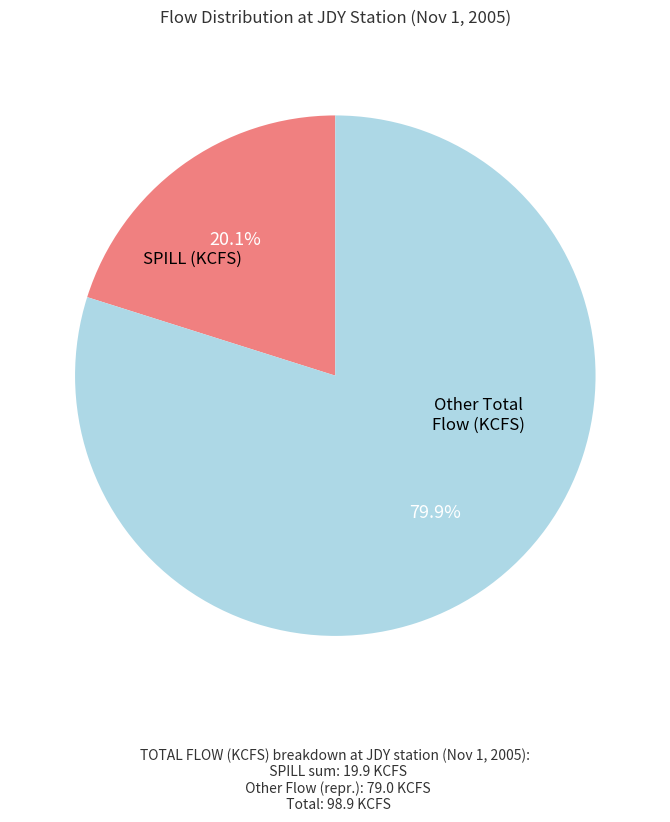

Is there a majority slice in this chart?

Yes